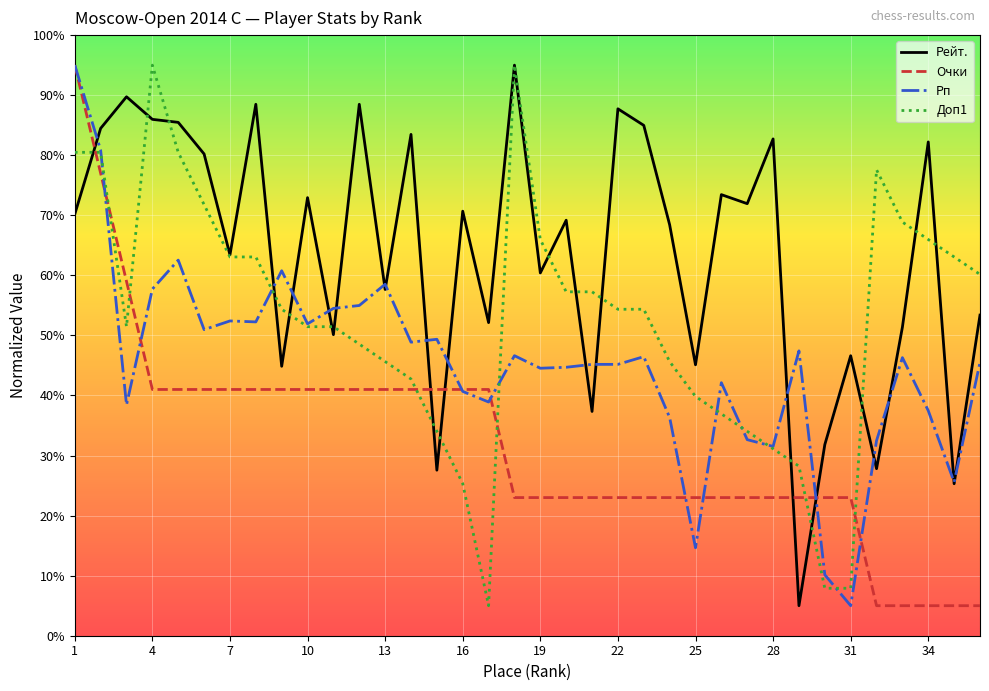

At how many categories does at least one series exceed 31?

36